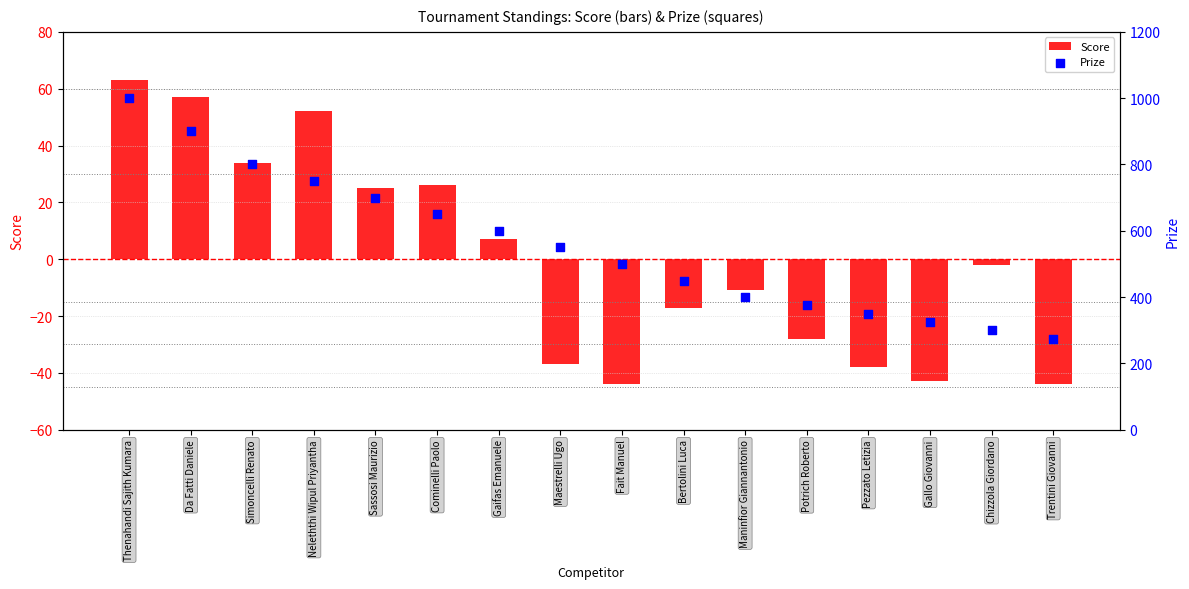

At how many categories does at least one series exceed 43?

16